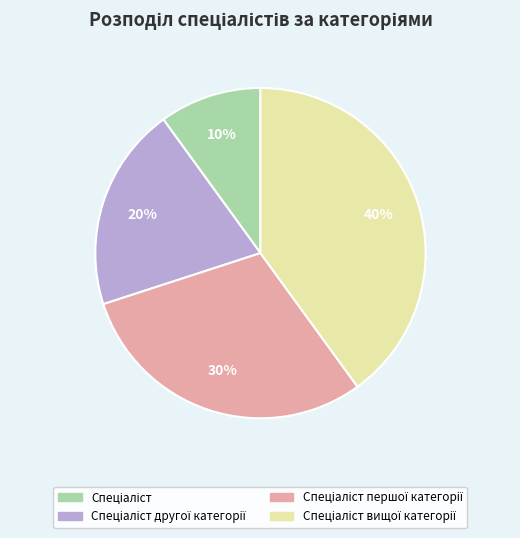

To the nearest percent, what is the average slice percentage?

25%